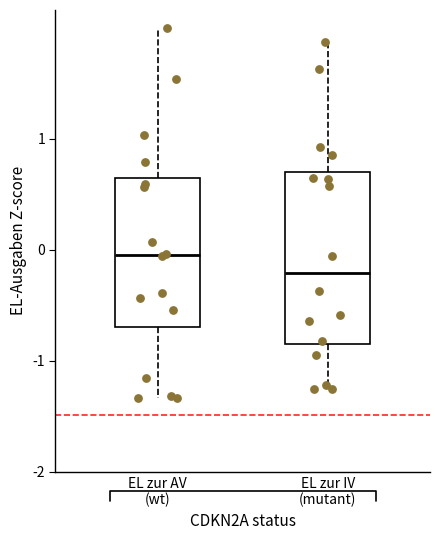

Reading left to right, transcribe this box plot: for each box, give where its median line is, the range the box spans, and where its two whiskers end, as read against the y-axis. The values are not printed on the chart, so give them approximately, as read against the axis.

EL zur AV (wt): median 0.0, box -0.7 to 0.6, whiskers -1.3 to 2.0
EL zur IV (mutant): median -0.2, box -0.9 to 0.7, whiskers -1.3 to 1.9